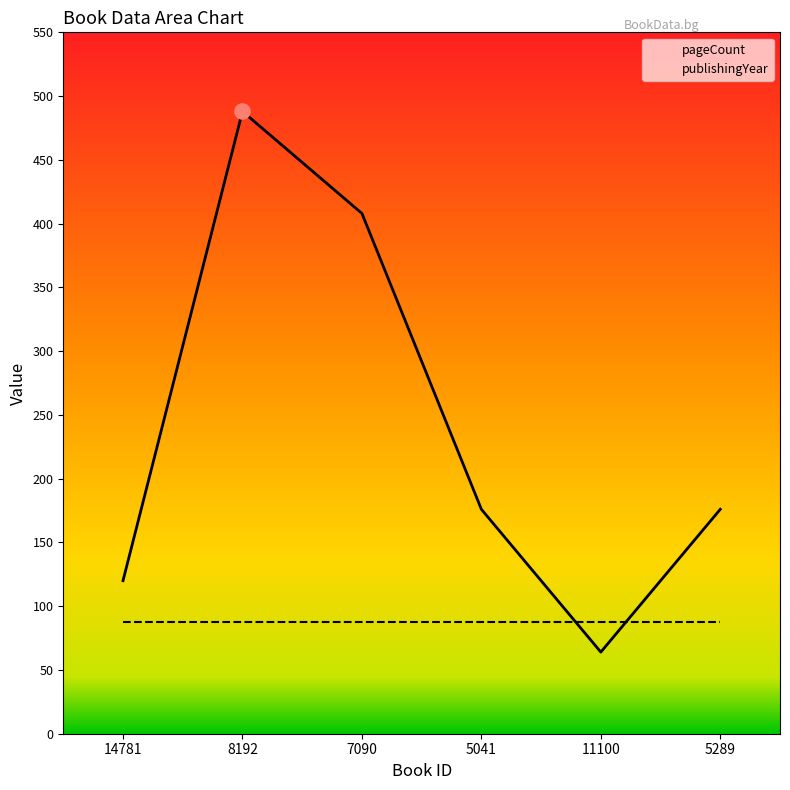

What is the change in value from 14781 to 11100?

-56